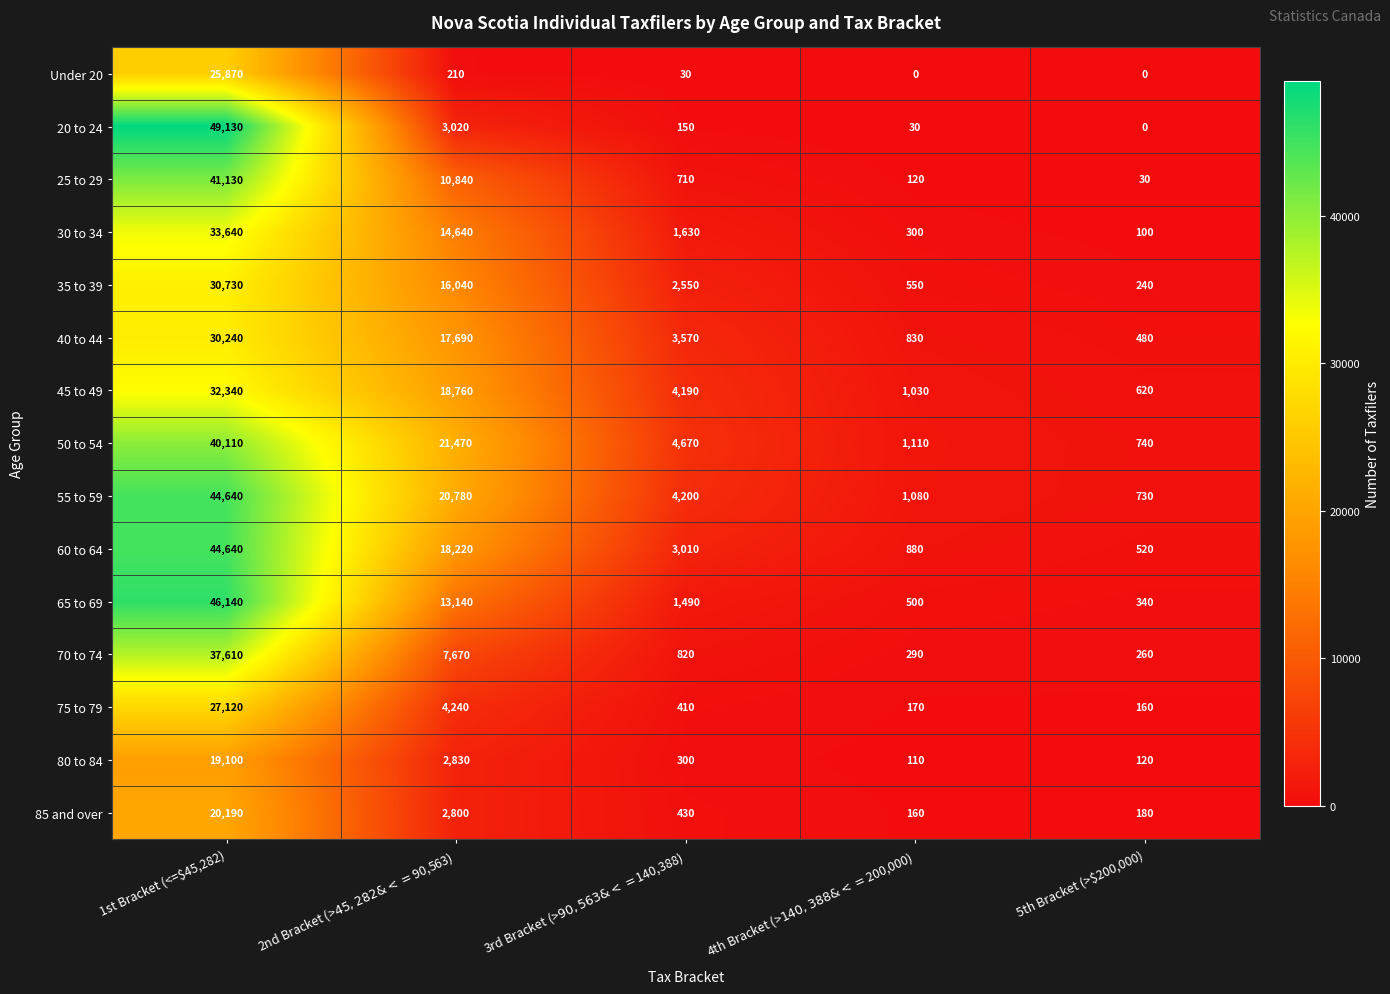

At which category is the sum across all series the highest?

1st Bracket (<=$45,282)